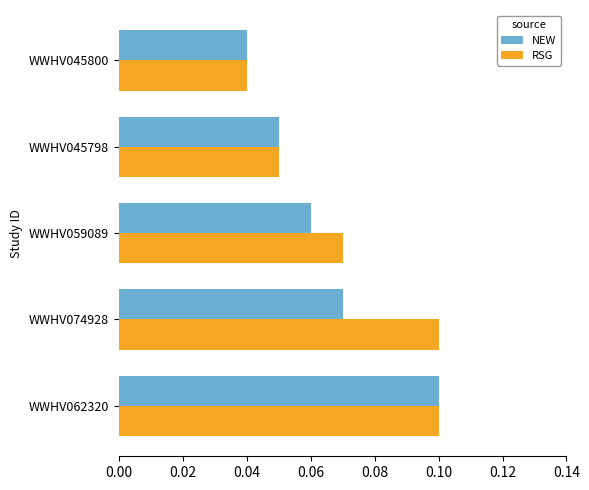

Which label corresponds to the smallest value in the chart?

WWHV045800